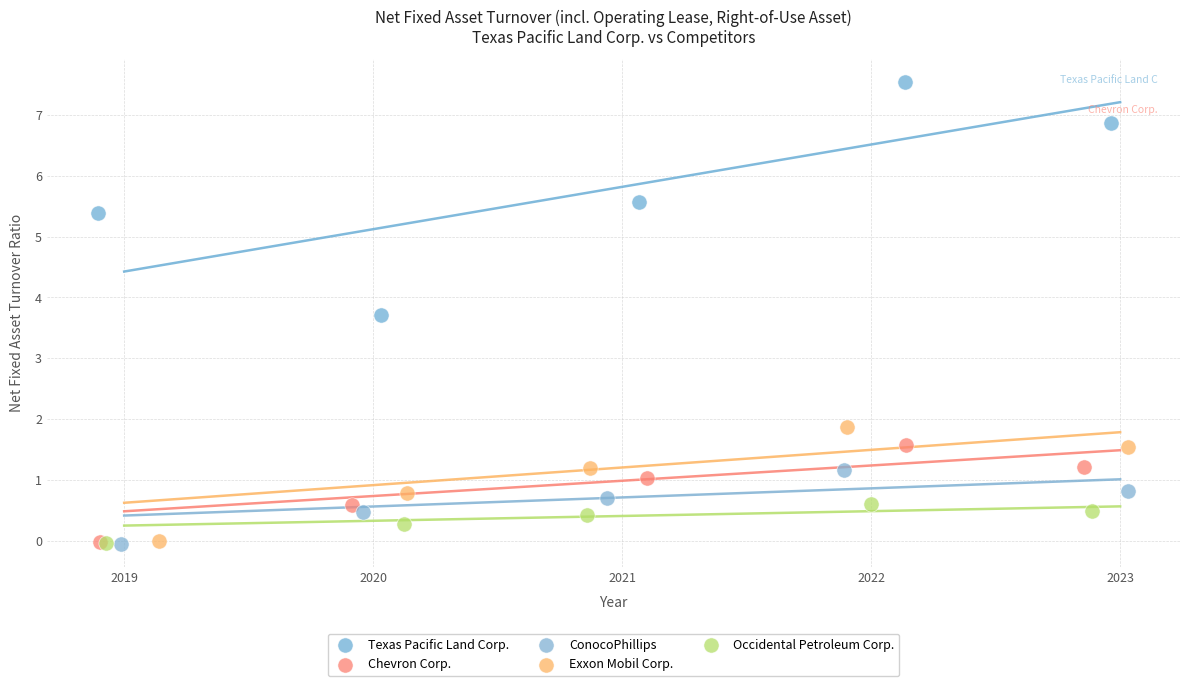

Which series has the widest spread of Y values?

Texas Pacific Land Corp.